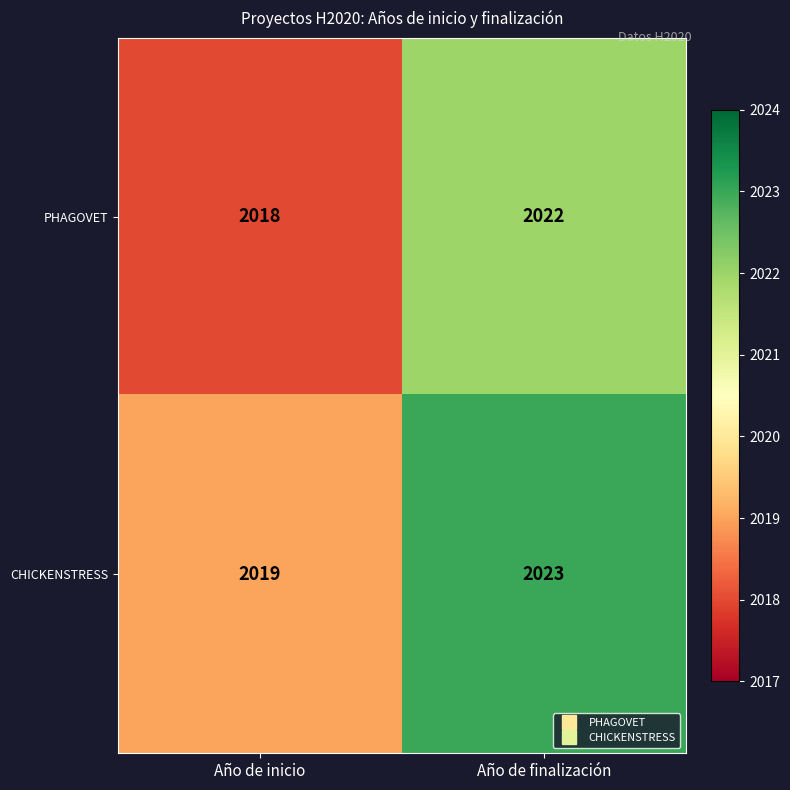

What is the difference between the highest and lowest values at Año de finalización?

1